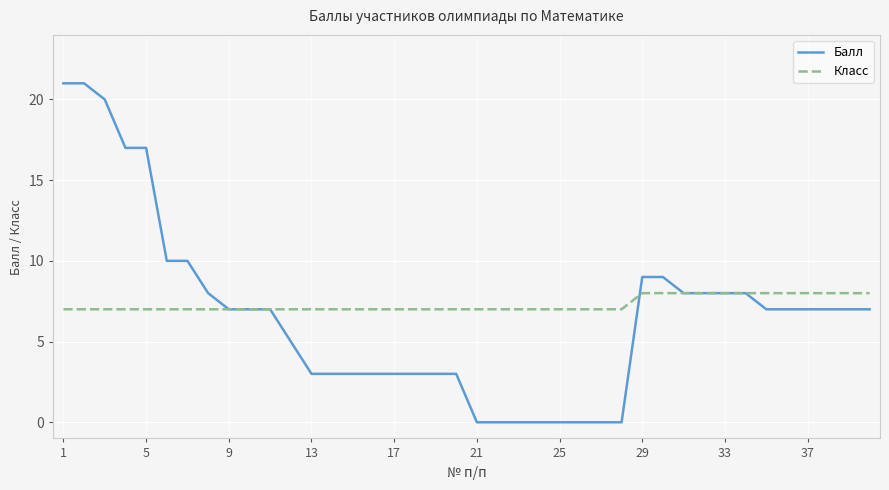

Which series has the largest range (max minus min)?

Балл